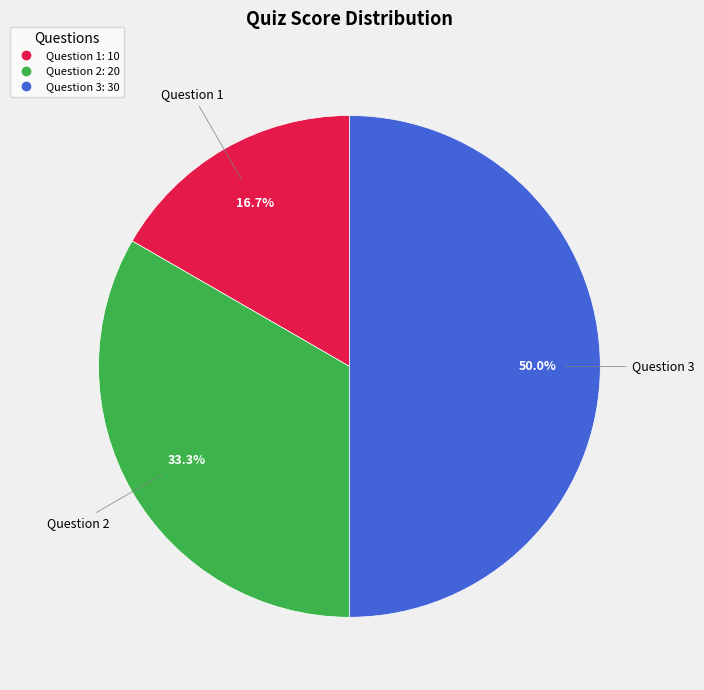

Is Question 2 the majority of the pie?

No